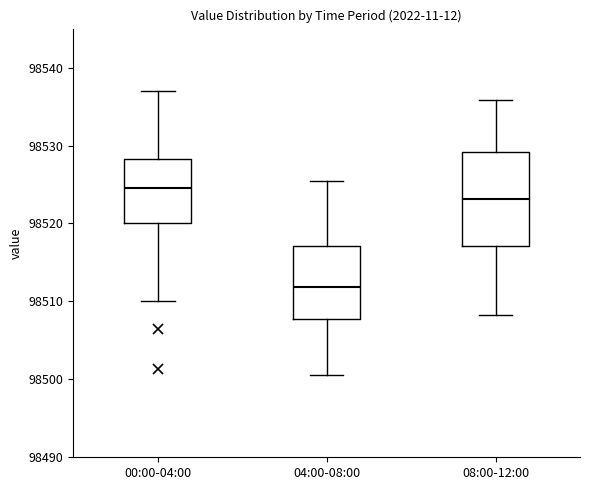

Reading left to right, read every box against the y-axis: the position of its median line, the range the box covers, and the ends of its whiskers. The values are not printed on the chart, so give them approximately, as read against the axis.

00:00-04:00: median 98525, box 98520 to 98528, whiskers 98510 to 98537
04:00-08:00: median 98512, box 98508 to 98517, whiskers 98501 to 98525
08:00-12:00: median 98523, box 98517 to 98529, whiskers 98508 to 98536